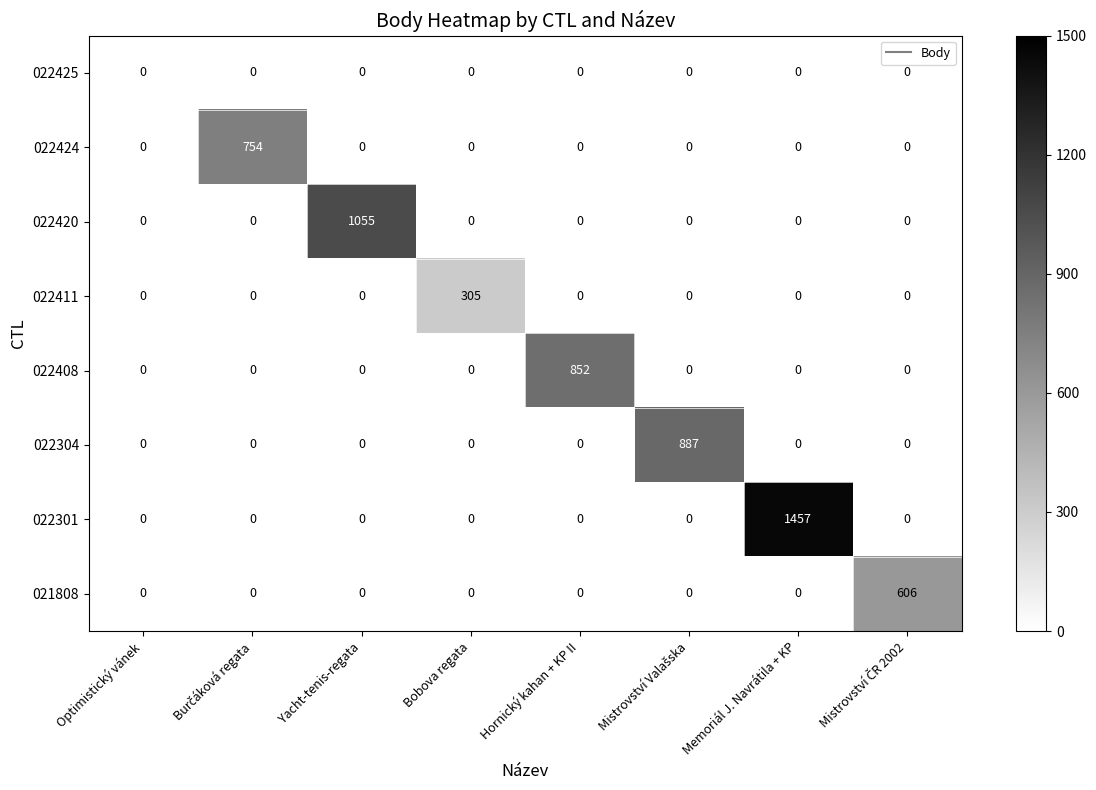

What is the spread (max minus min) of values at Yacht-tenis-regata?

1055